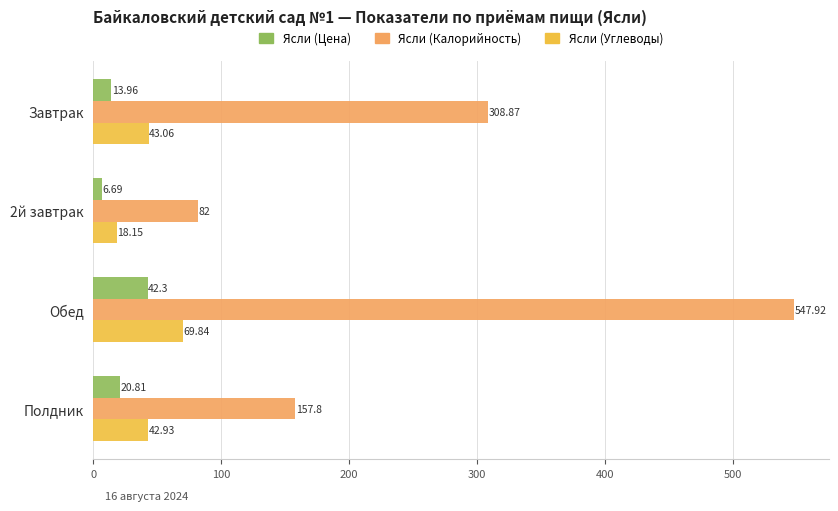

Which label corresponds to the largest value in the chart?

Обед